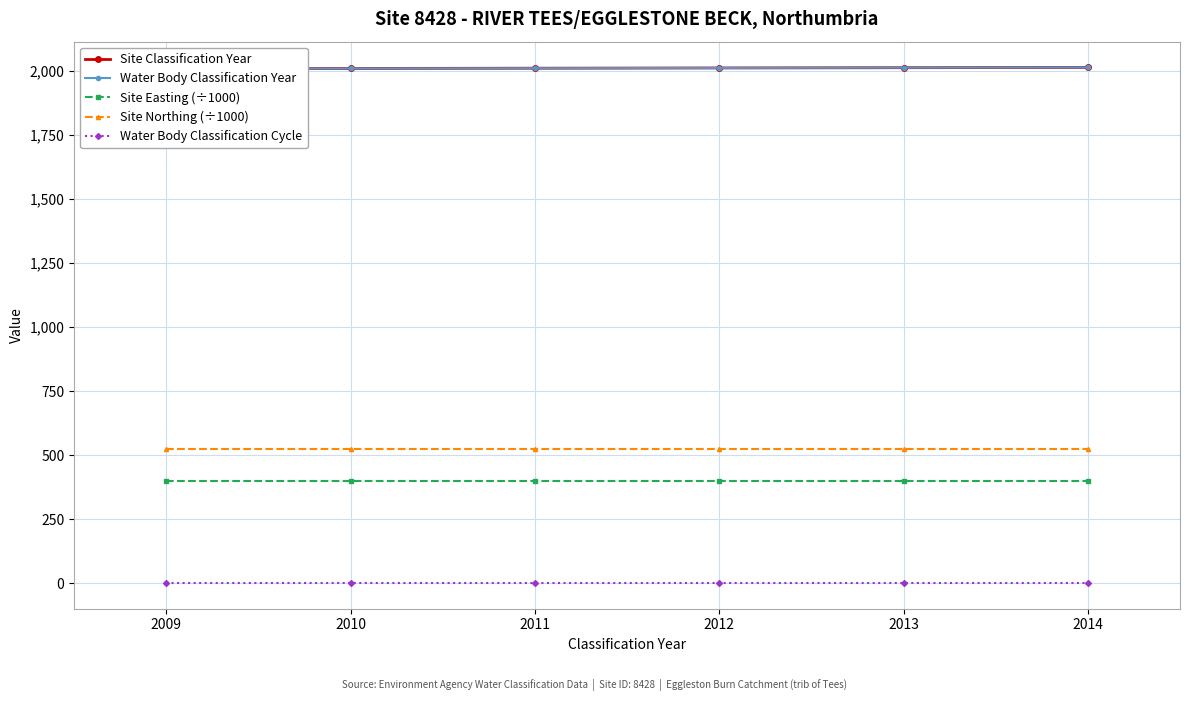

Reading right to left, transcribe all the data shown in this chart.

Site Classification Year: 2014=2014.0	2013=2013.0	2012=2012.0	2011=2011.0	2010=2010.0	2009=2009.0
Water Body Classification Year: 2014=2014.0	2013=2013.0	2012=2012.0	2011=2011.0	2010=2010.0	2009=2009.0
Site Easting (÷1000): 2014=398.7	2013=398.7	2012=398.7	2011=398.7	2010=398.7	2009=398.7
Site Northing (÷1000): 2014=523.6	2013=523.6	2012=523.6	2011=523.6	2010=523.6	2009=523.6
Water Body Classification Cycle: 2014=1.0	2013=1.0	2012=1.0	2011=1.0	2010=1.0	2009=1.0